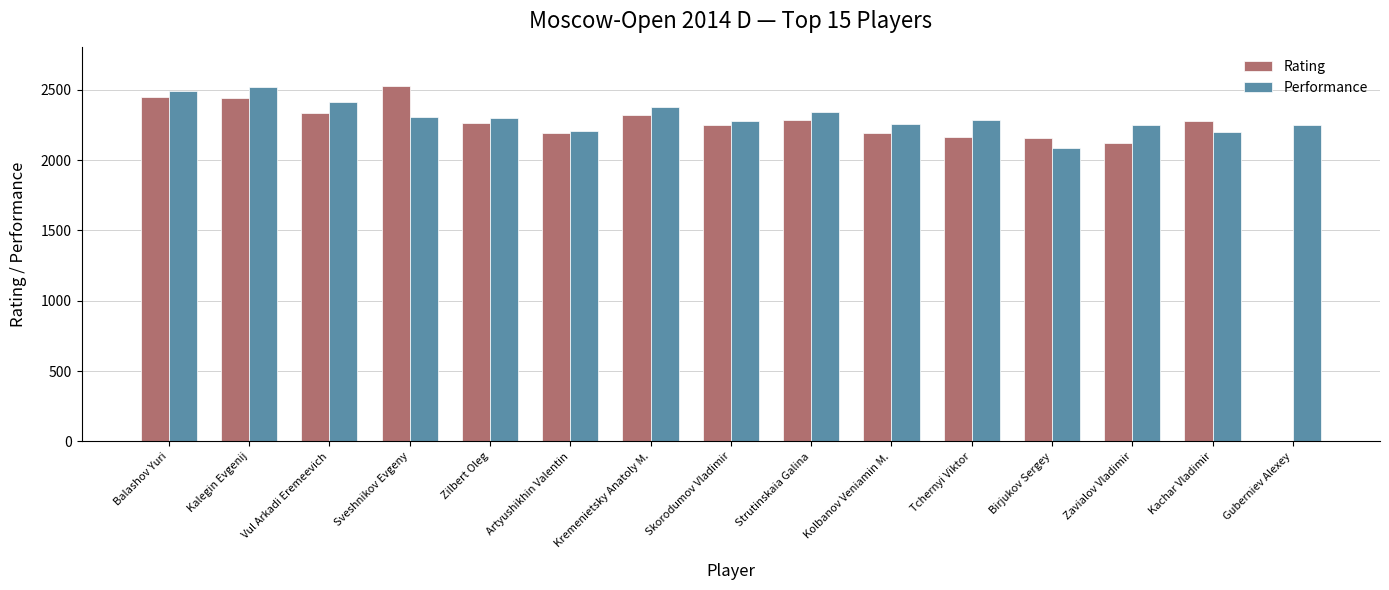

What is the sum of the Performance values at Kolbanov Veniamin M. and Zilbert Oleg?

4559